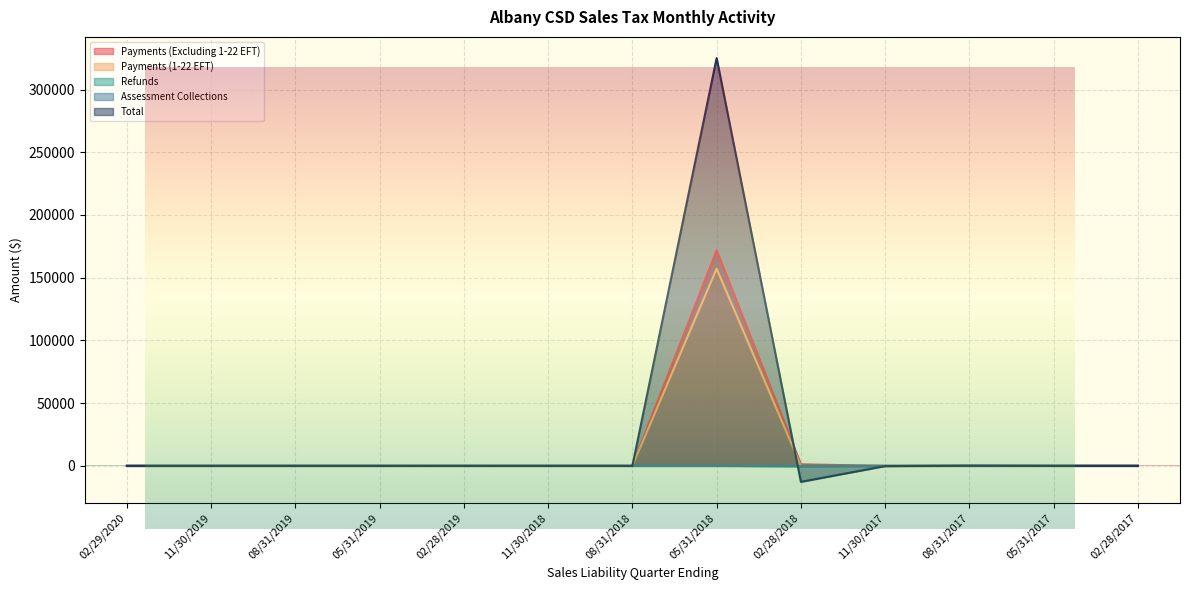

Does the chart display data point markers on the line(s)?

No